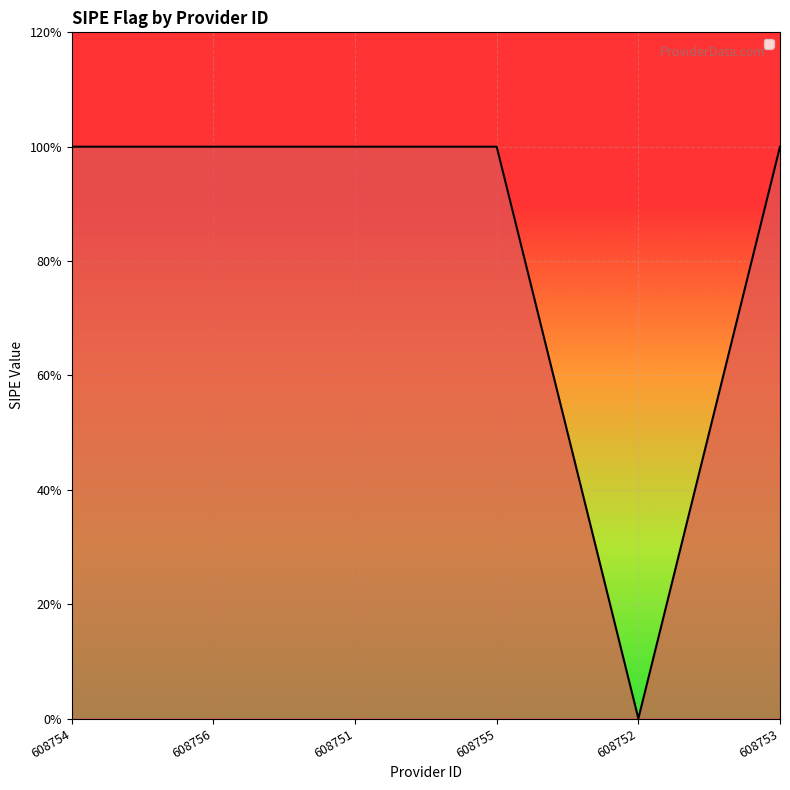

Is this an area chart (filled region under the line)?

Yes